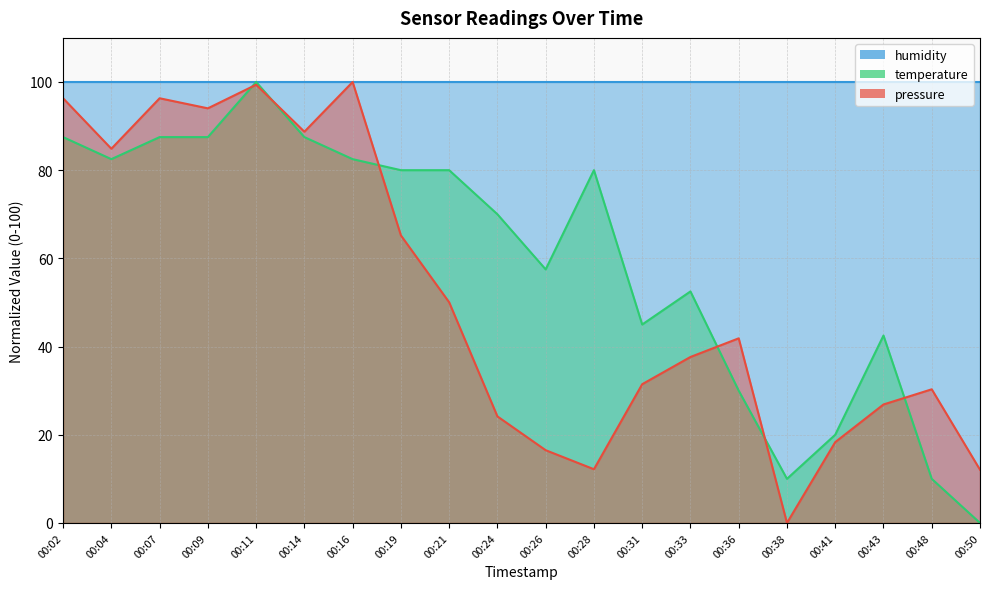

List the labels in order of temperature value, largest first.

00:11, 00:02, 00:07, 00:09, 00:14, 00:04, 00:16, 00:19, 00:21, 00:28, 00:24, 00:26, 00:33, 00:31, 00:43, 00:36, 00:41, 00:38, 00:48, 00:50